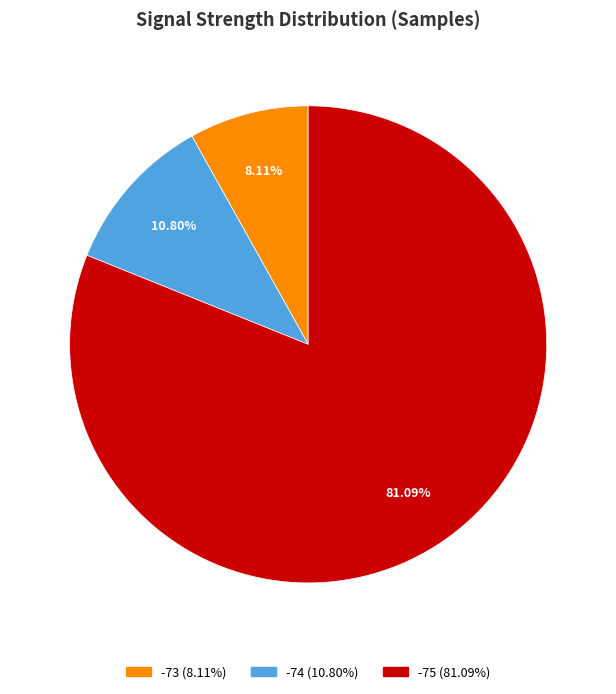

Is there any slice that represents more than half of the pie?

Yes